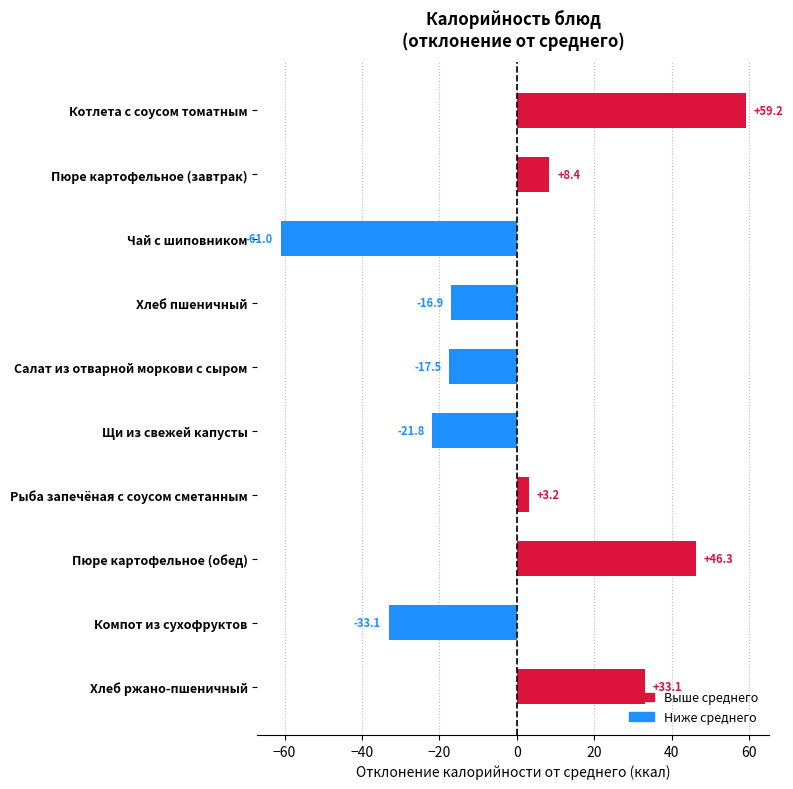

Does the chart contain stacked bars?

No